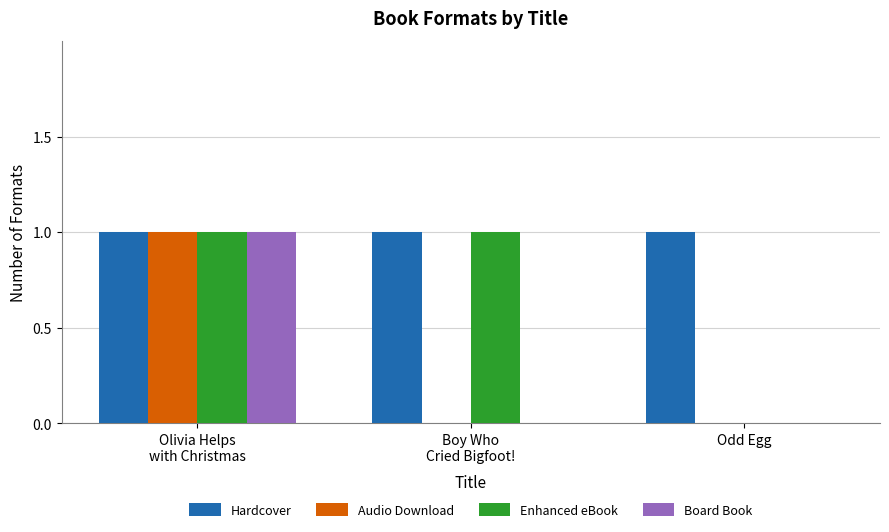

Is it true that Audio Download equals -1 at Odd Egg?

False